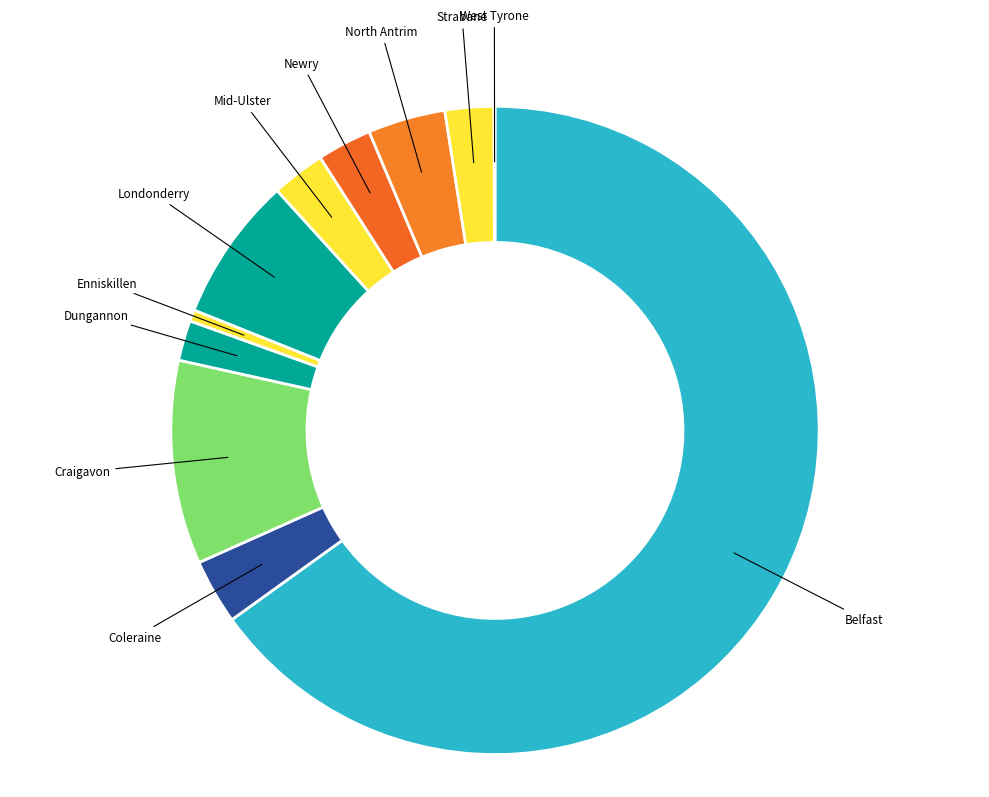

The Coleraine slice represents 3% of the pie. True or false?

True